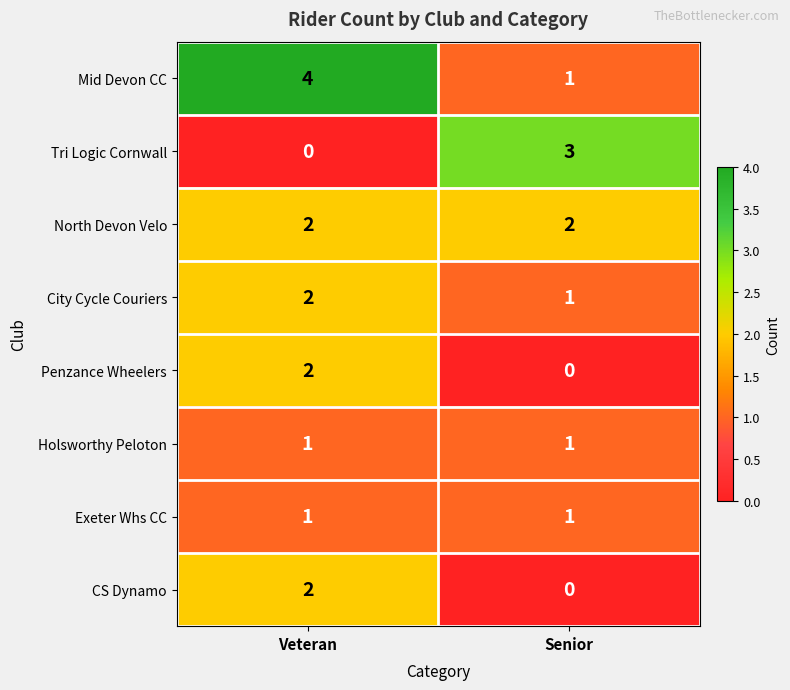

Is it true that City Cycle Couriers equals 1 at Senior?

True